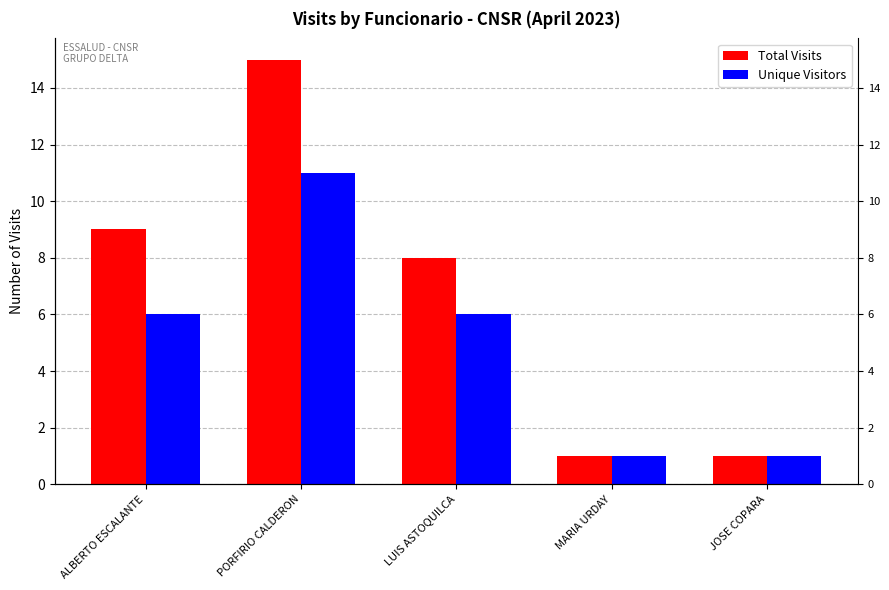

Which series has the largest range (max minus min)?

Total Visits